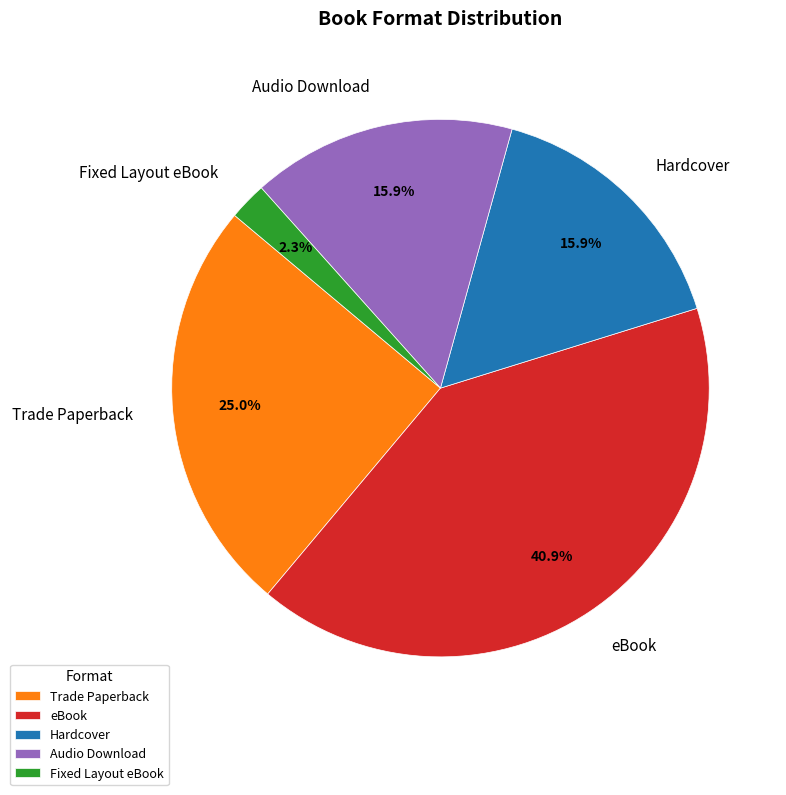

To the nearest percent, what portion does Trade Paperback represent?

25%